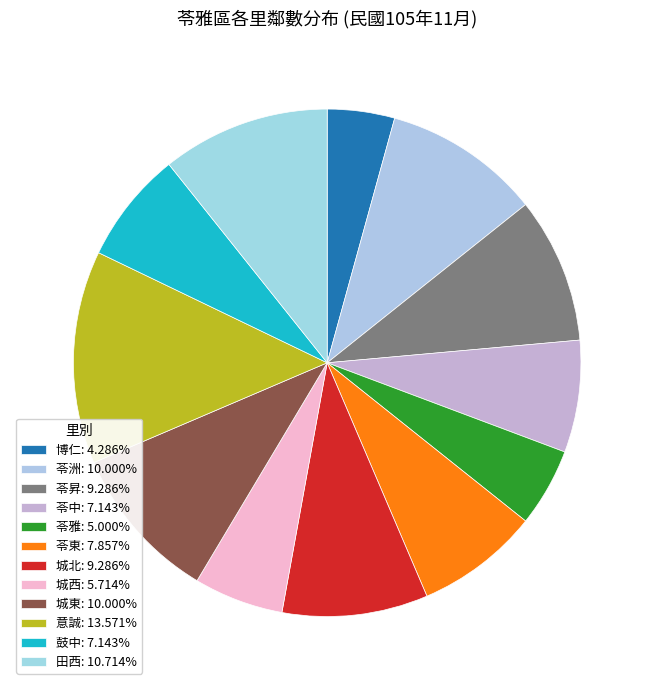

How many slices are in this pie chart?

12